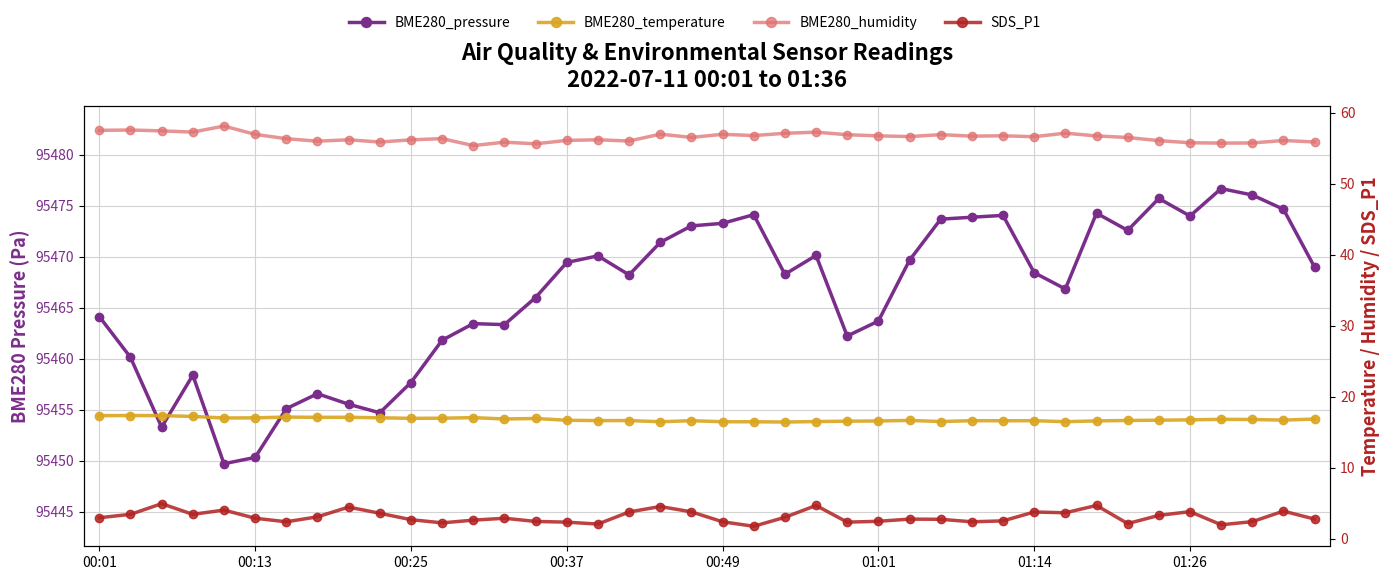

The value of BME280_pressure at 01:26 is 23657.2. True or false?

False